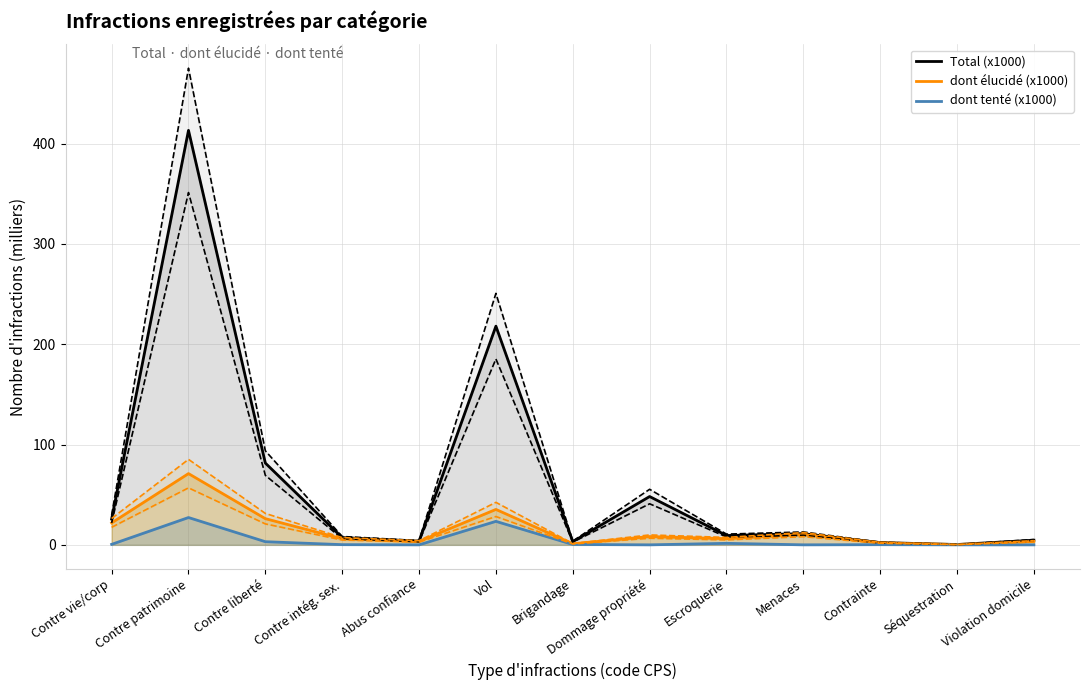

What is the label of the 8th point from the right?

Vol